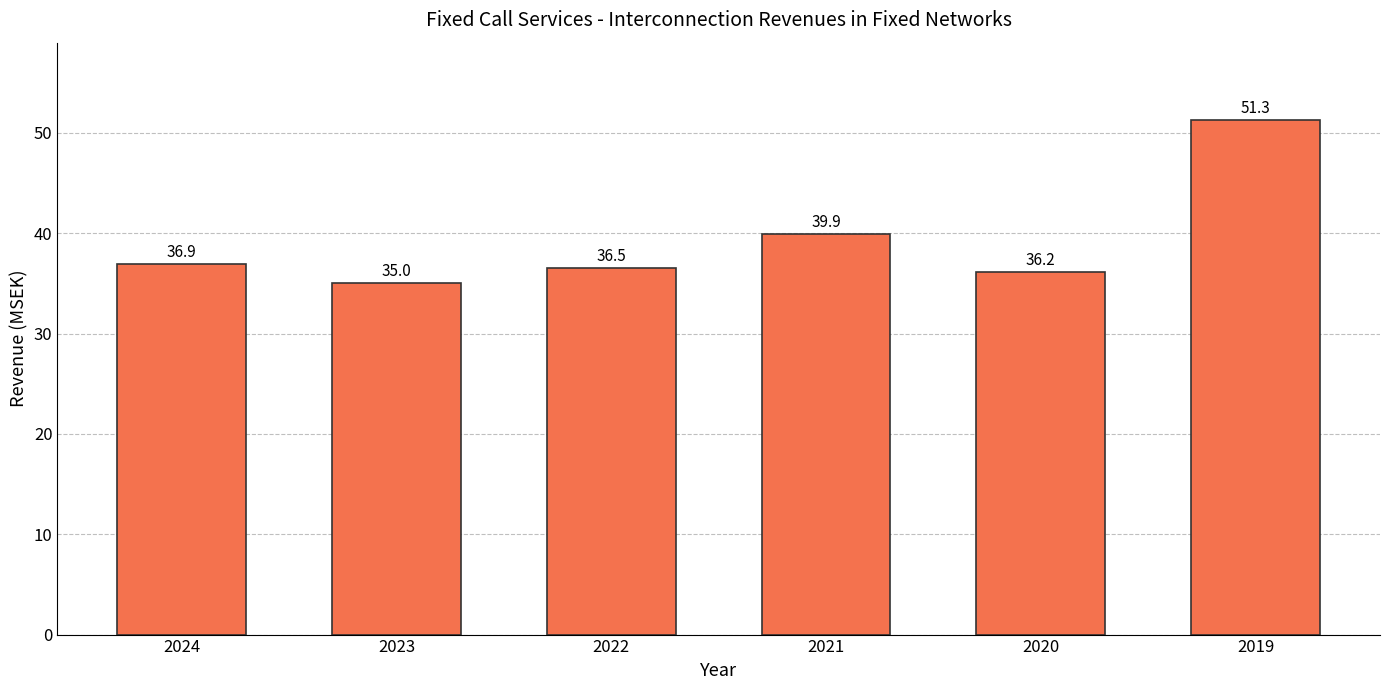

Which label corresponds to the largest value in the chart?

2019